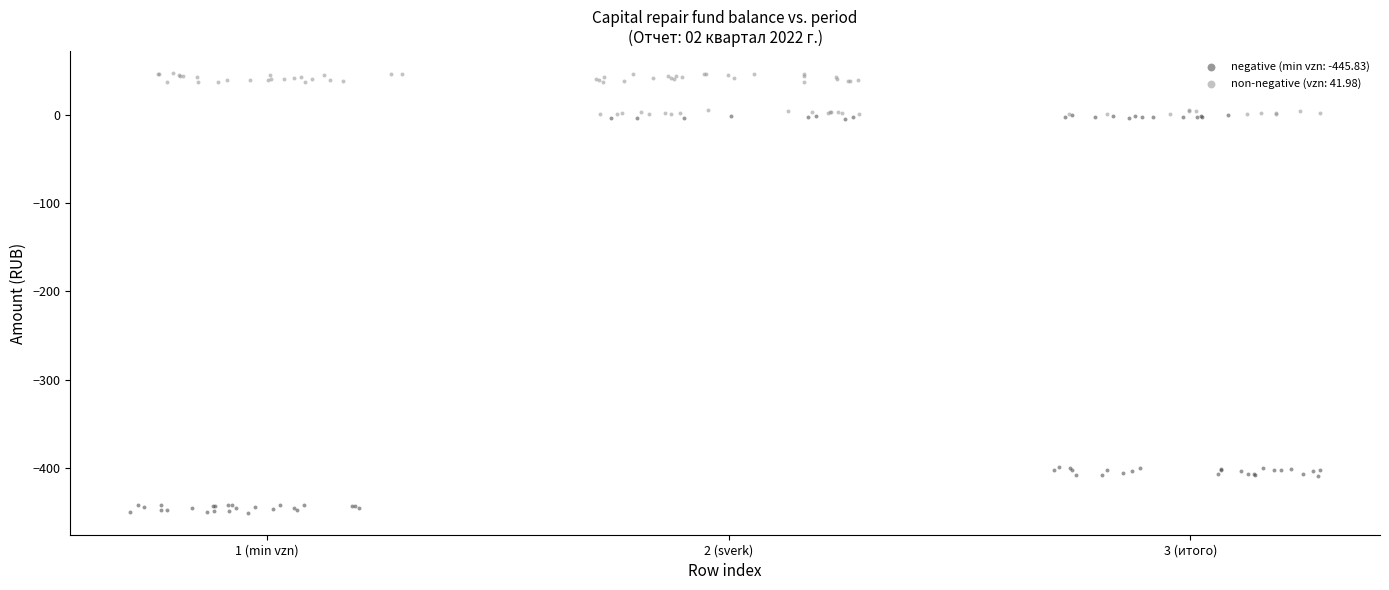

Which series has the largest Y range (max minus min)?

negative (min vzn: -445.83)